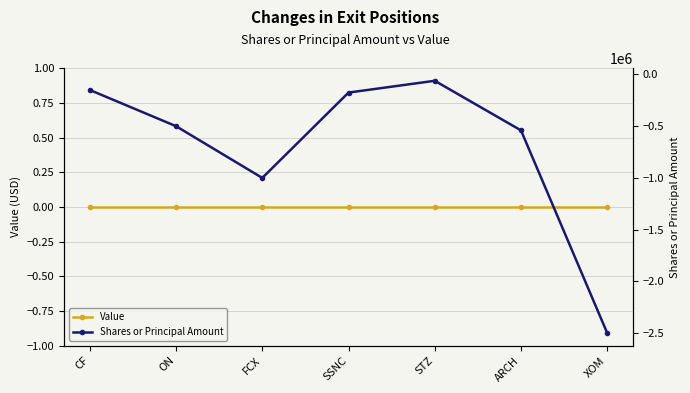

What position from the left is STZ?

5